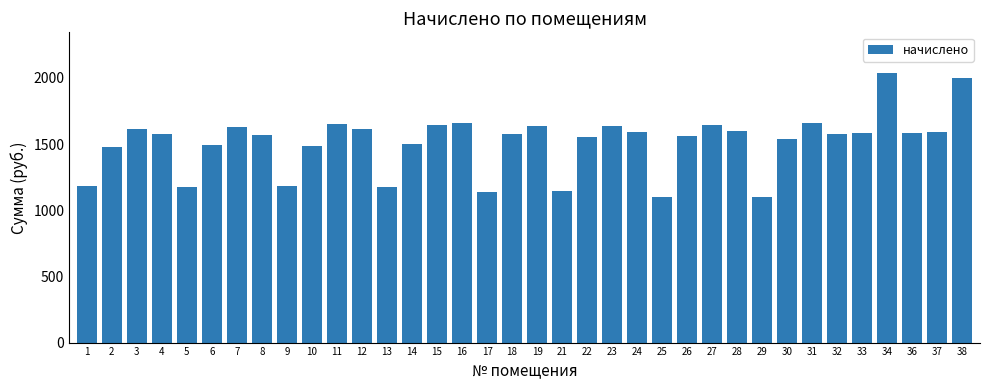

Is it true that the value at 18 is 700.3?

False